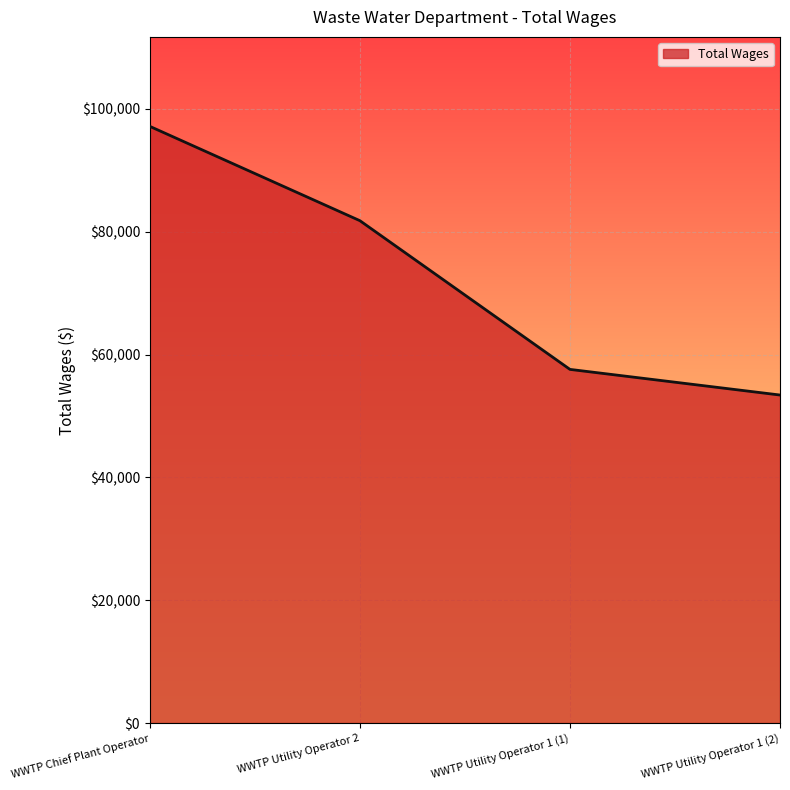

Rank the categories by value from highest to lowest.

WWTP Chief Plant Operator, WWTP Utility Operator 2, WWTP Utility Operator 1 (1), WWTP Utility Operator 1 (2)